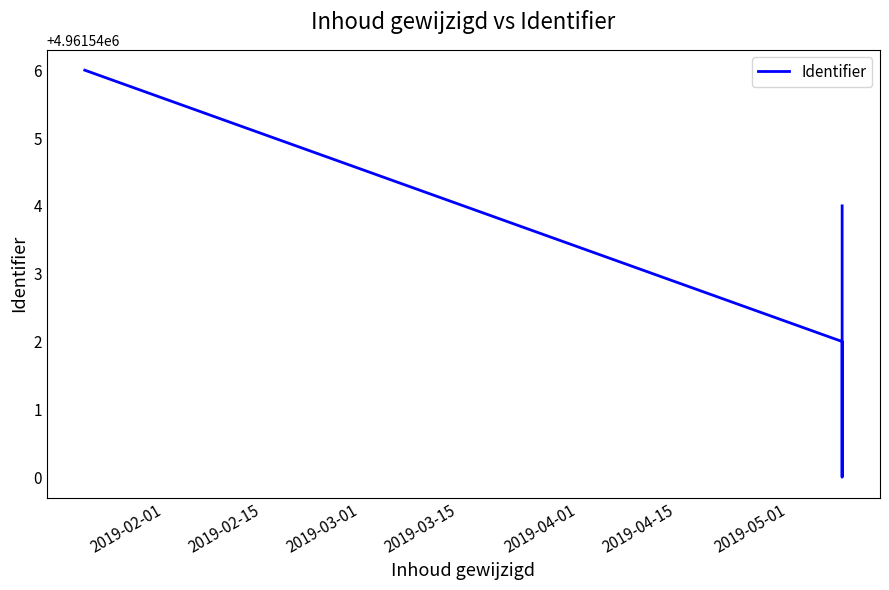

What position from the right is 2019-02-01?

4